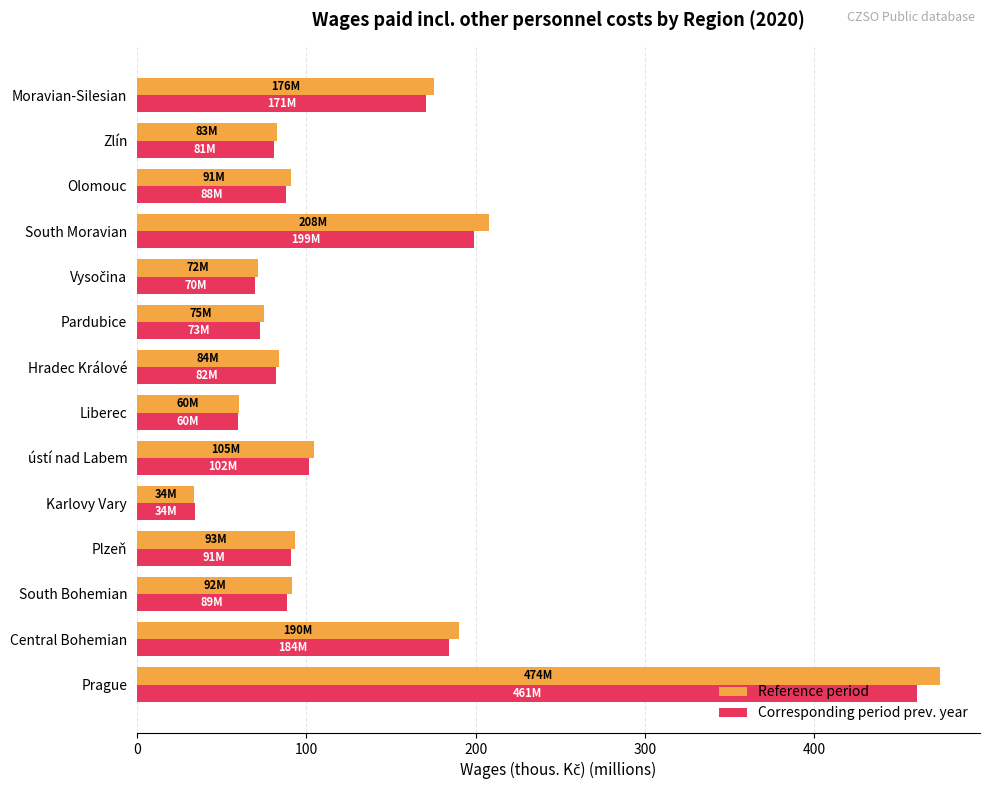

Which series has the widest spread of values?

Reference period